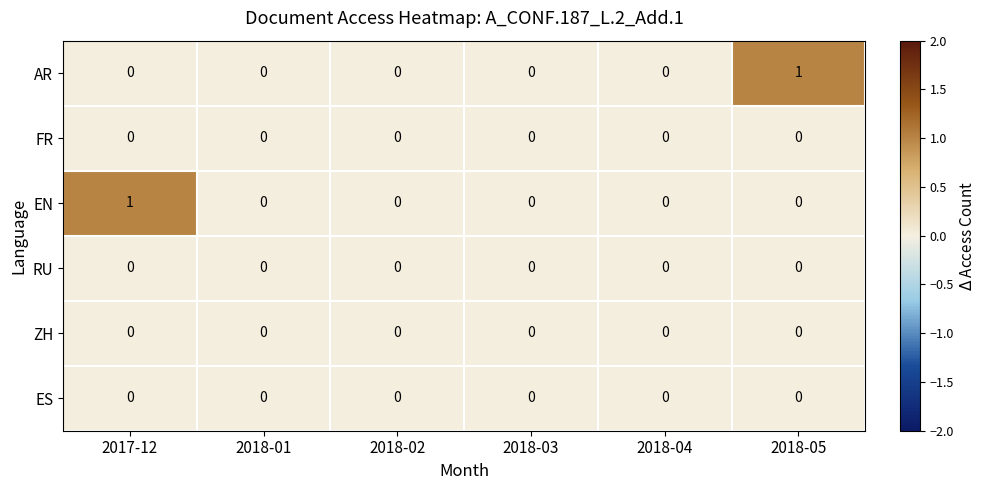

Between 2017-12 and 2018-02, which series saw the biggest shift?

EN